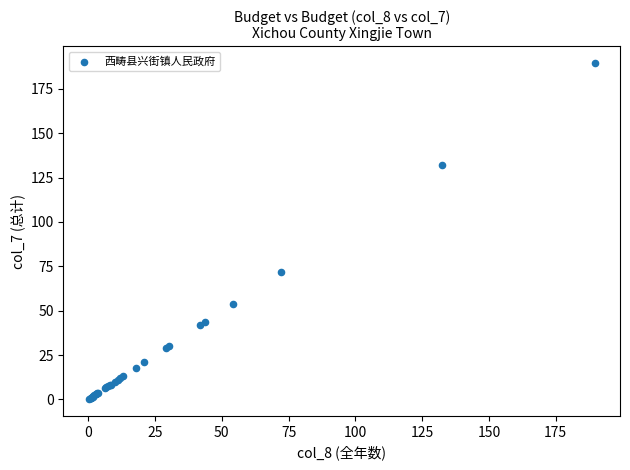

What Y value in the scatter plot is closest to 94?

72.1